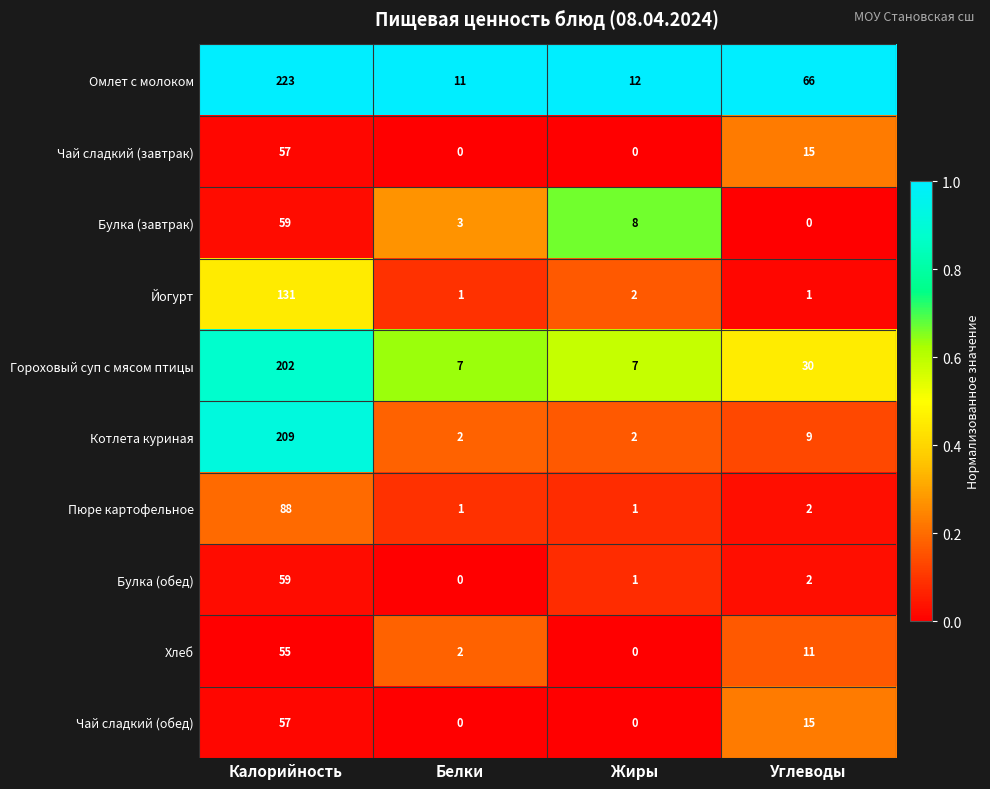

What is the maximum value shown in the chart?

223